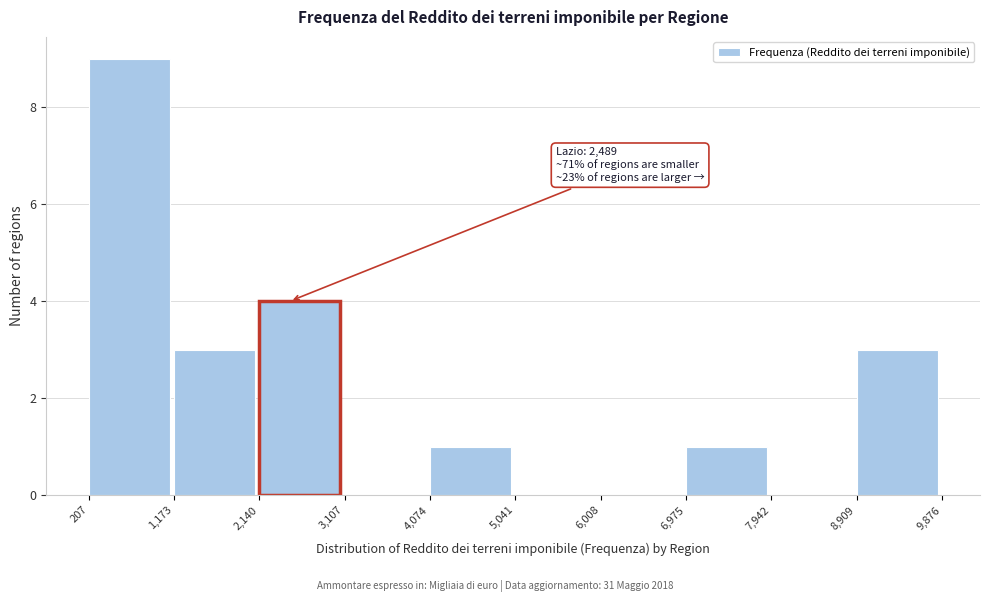

Which range on the x-axis has the tallest bar?

207 to 1,173